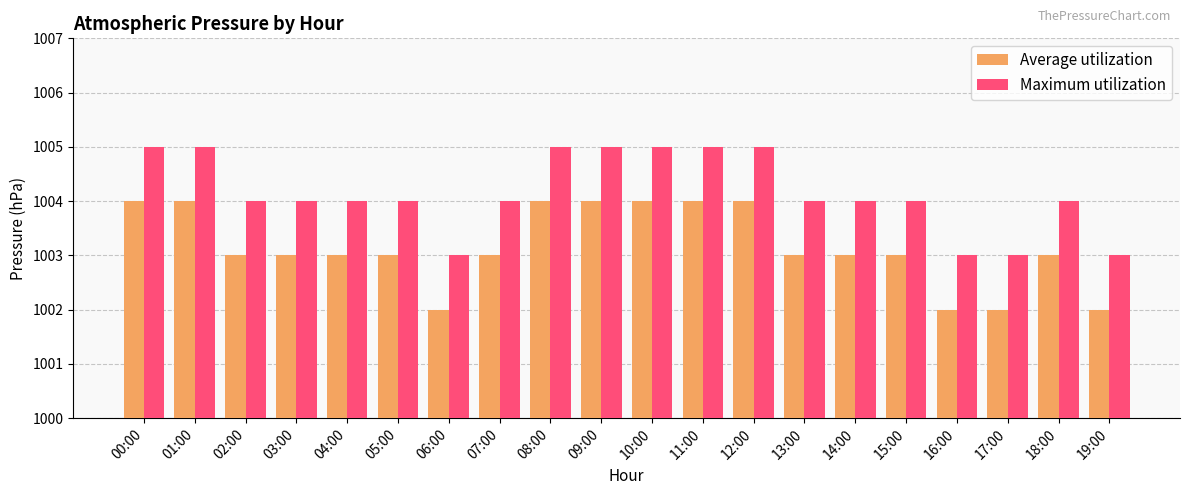

Reading left to right, list all the values displayed in this chart.

Average utilization: 00:00=1004	01:00=1004	02:00=1003	03:00=1003	04:00=1003	05:00=1003	06:00=1002	07:00=1003	08:00=1004	09:00=1004	10:00=1004	11:00=1004	12:00=1004	13:00=1003	14:00=1003	15:00=1003	16:00=1002	17:00=1002	18:00=1003	19:00=1002
Maximum utilization: 00:00=1005	01:00=1005	02:00=1004	03:00=1004	04:00=1004	05:00=1004	06:00=1003	07:00=1004	08:00=1005	09:00=1005	10:00=1005	11:00=1005	12:00=1005	13:00=1004	14:00=1004	15:00=1004	16:00=1003	17:00=1003	18:00=1004	19:00=1003